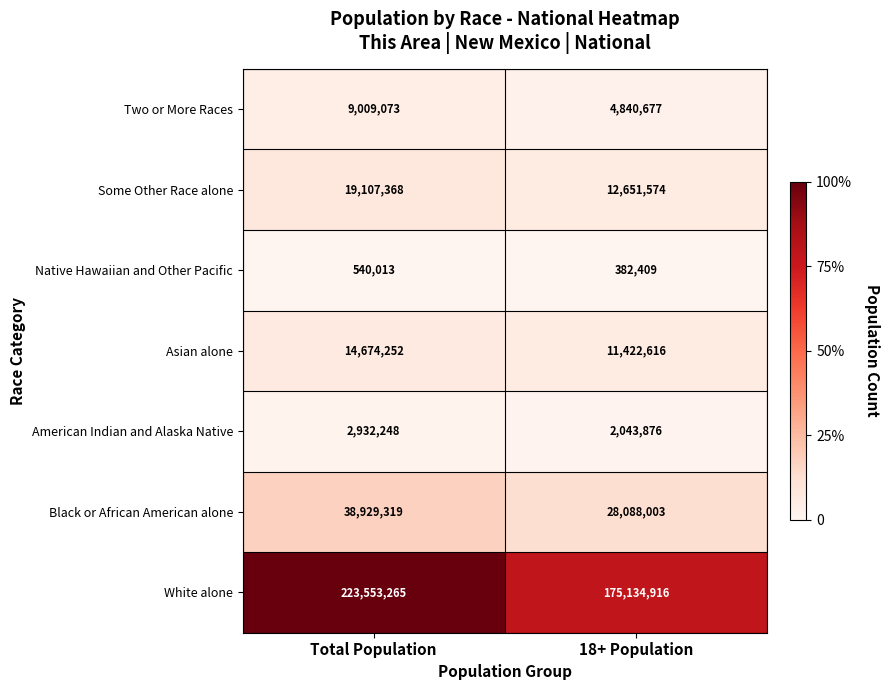

Is it true that White alone equals 239531044 at 18+ Population?

False